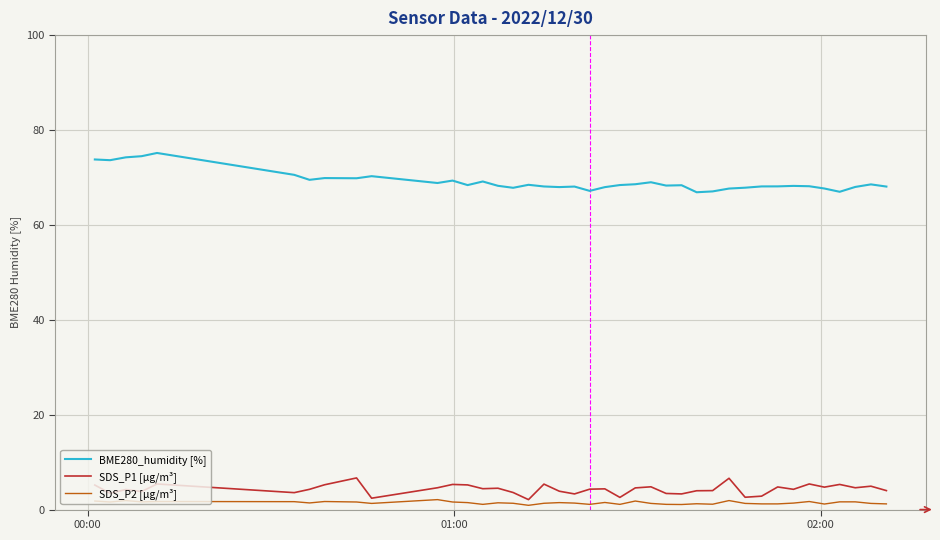

How many lines are shown in the chart?

3